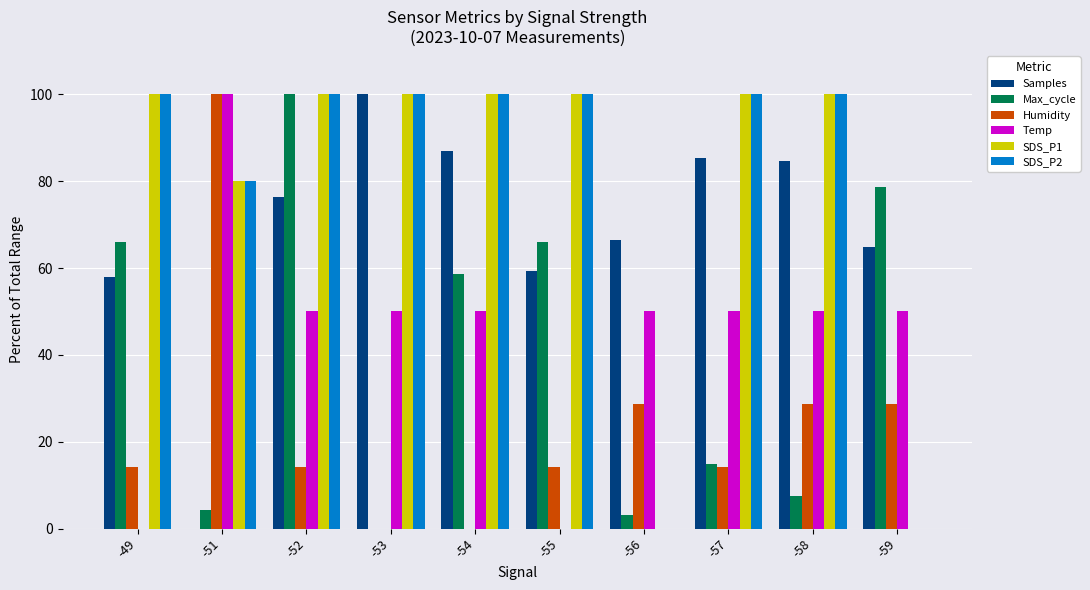

Is the value of Samples at -54 greater than the value of SDS_P2 at -51?

Yes